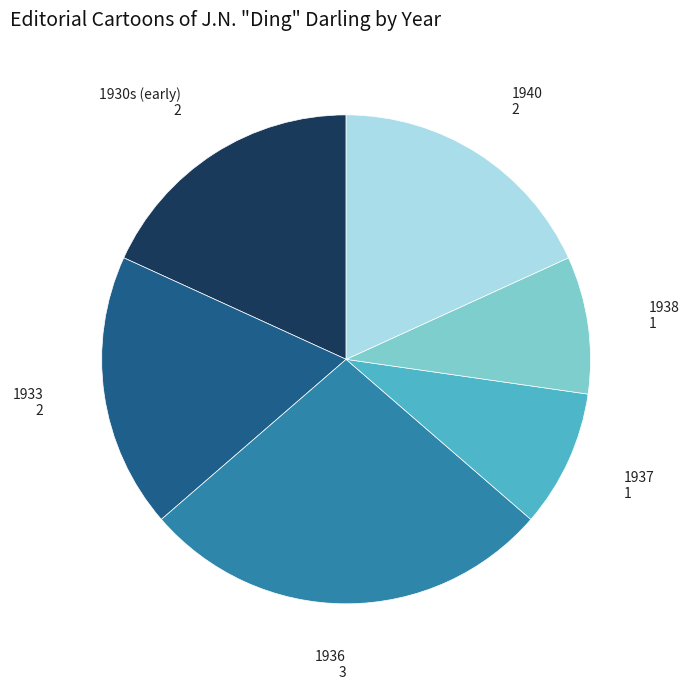

Approximately how many times larger is the value at 1936 compared to 1930s (early)?

1.5